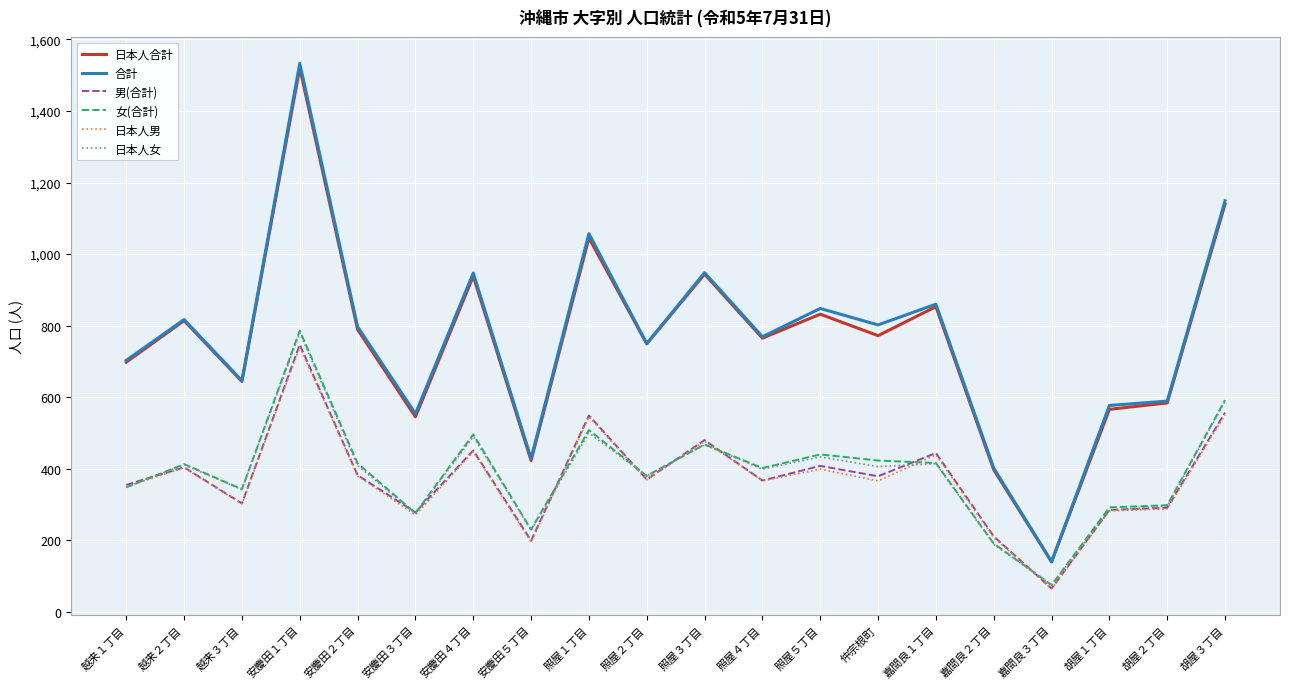

What is the highest value of the 女(合計) series?

786